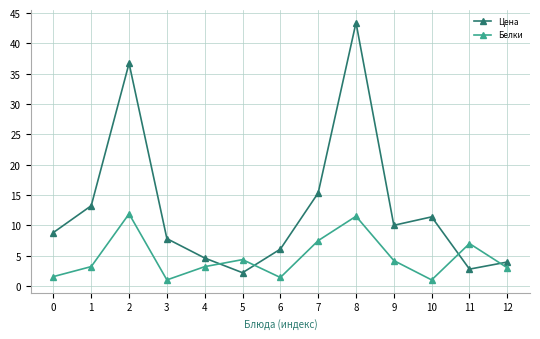

Rank the series by their maximum value, from lowest to highest.

Белки, Цена